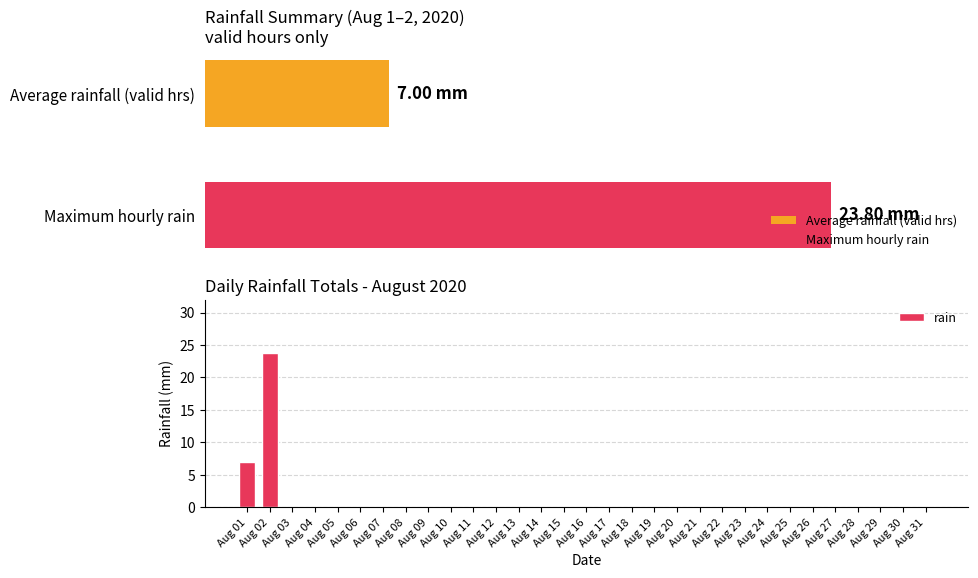

List the labels in order of value, smallest first.

Aug 03, Aug 04, Aug 05, Aug 06, Aug 07, Aug 08, Aug 09, Aug 10, Aug 11, Aug 12, Aug 13, Aug 14, Aug 15, Aug 16, Aug 17, Aug 18, Aug 19, Aug 20, Aug 21, Aug 22, Aug 23, Aug 24, Aug 25, Aug 26, Aug 27, Aug 28, Aug 29, Aug 30, Aug 31, Aug 01, Aug 02